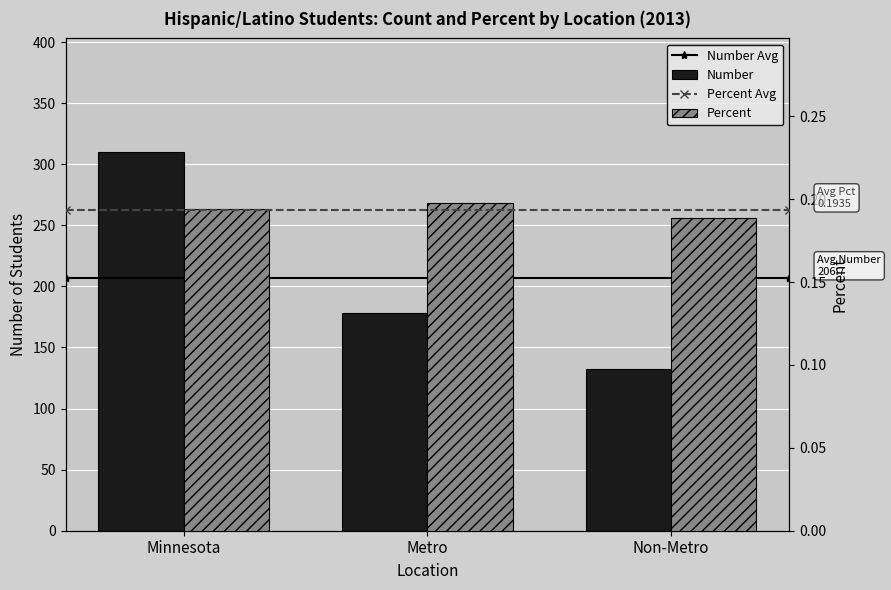

Which series has the largest range (max minus min)?

Number